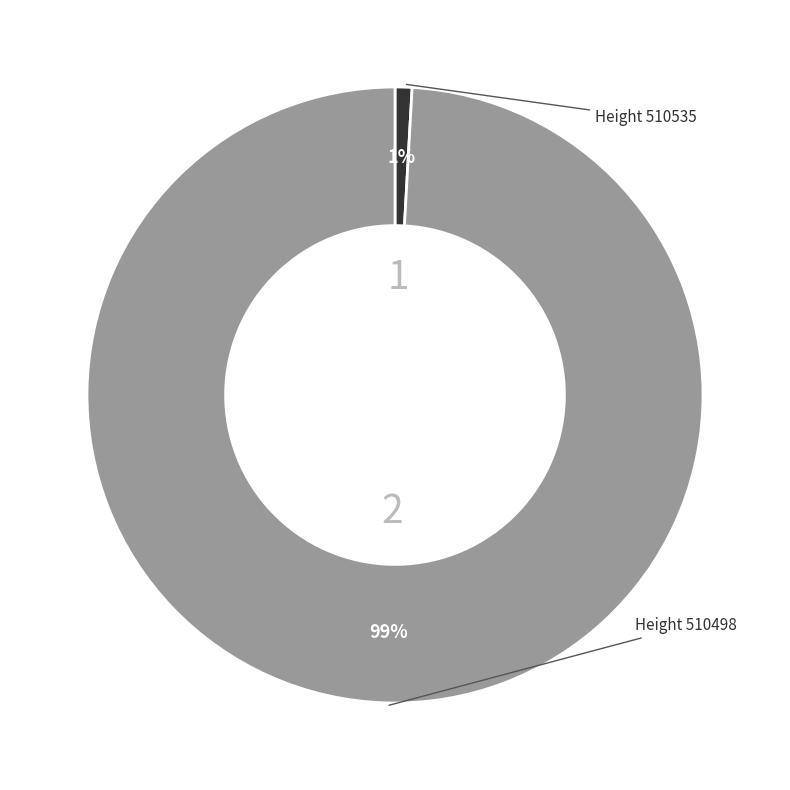

To the nearest percent, what is the difference between the largest and smallest slice percentages?

98%